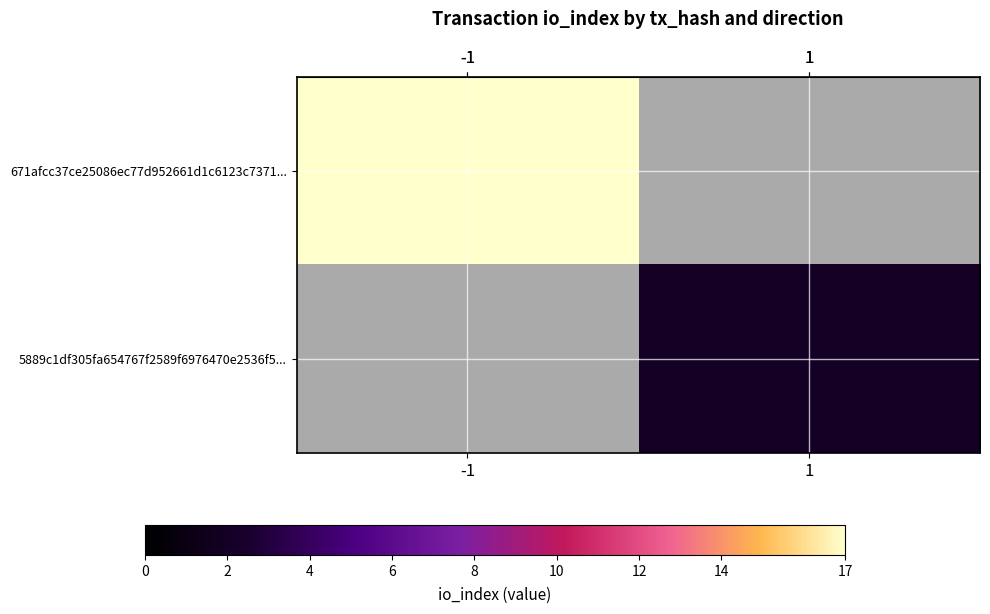

Rank the series by their maximum value, from highest to lowest.

row_0, row_1